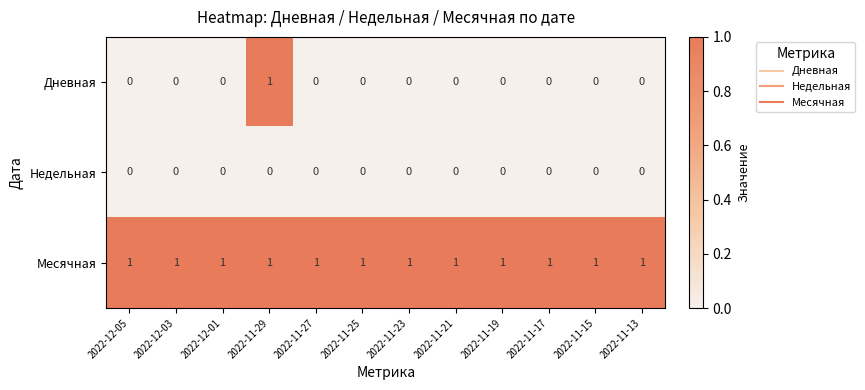

At how many categories does at least one series exceed 0?

12